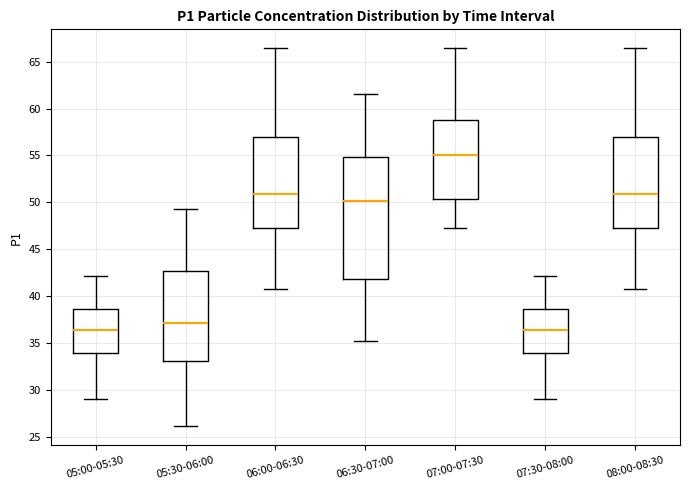

Reading left to right, read every box against the y-axis: the position of its median line, the range the box covers, and the ends of its whiskers. The values are not printed on the chart, so give them approximately, as read against the axis.

05:00-05:30: median 36.5, box 34.0 to 38.5, whiskers 29.0 to 42.0
05:30-06:00: median 37.0, box 33.0 to 42.5, whiskers 26.0 to 49.0
06:00-06:30: median 51.0, box 47.5 to 57.0, whiskers 41.0 to 66.5
06:30-07:00: median 50.0, box 42.0 to 55.0, whiskers 35.0 to 61.5
07:00-07:30: median 55.0, box 50.5 to 58.5, whiskers 47.5 to 66.5
07:30-08:00: median 36.5, box 34.0 to 38.5, whiskers 29.0 to 42.0
08:00-08:30: median 51.0, box 47.5 to 57.0, whiskers 41.0 to 66.5